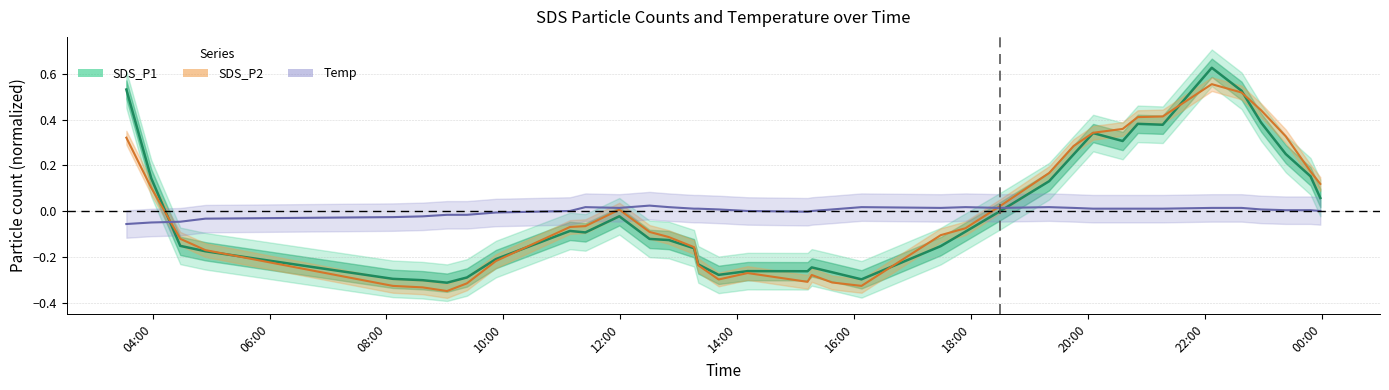

Rank the series by their maximum value, from lowest to highest.

Temp central, SDS_P2 central, SDS_P1 central